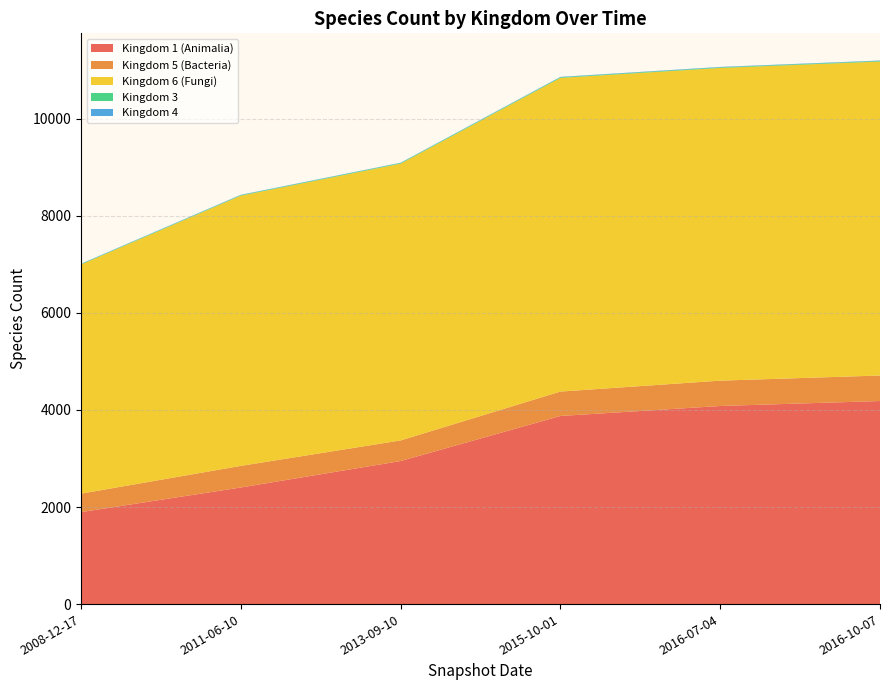

Reading right to left, list all the values displayed in this chart.

Kingdom 1 (Animalia): 4183	4081	3875	2947	2402	1895
Kingdom 5 (Bacteria): 526	522	503	424	445	380
Kingdom 6 (Fungi): 6468	6442	6462	5702	5567	4721
Kingdom 3: 13	13	13	13	11	9
Kingdom 4: 8	8	8	6	7	7